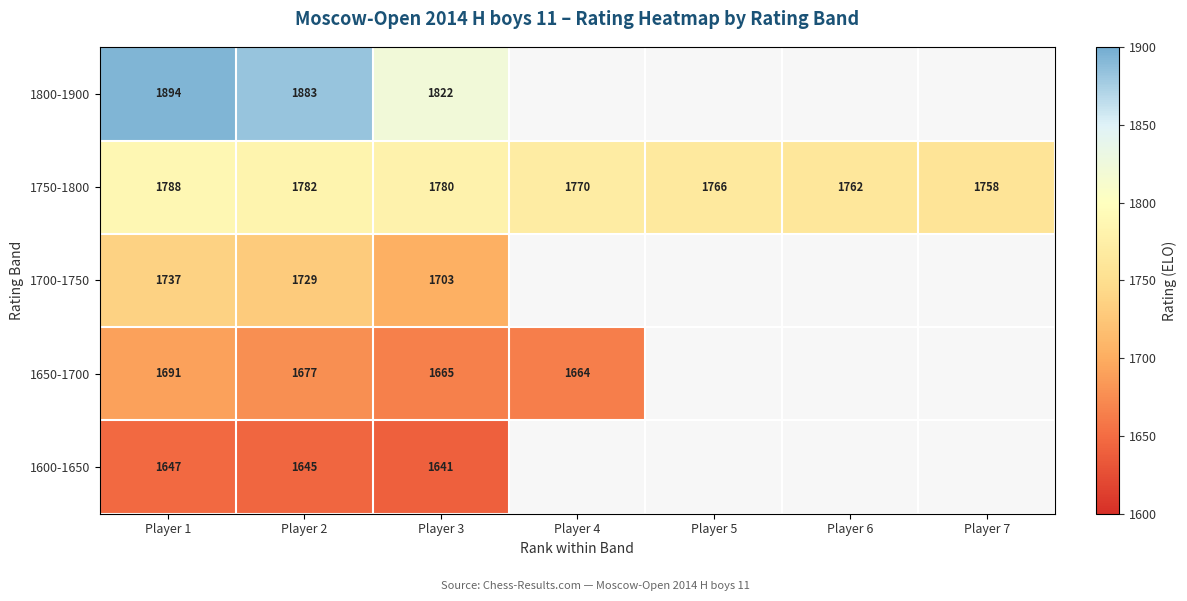

Between Player 7 and Player 6, which is larger?

Player 6